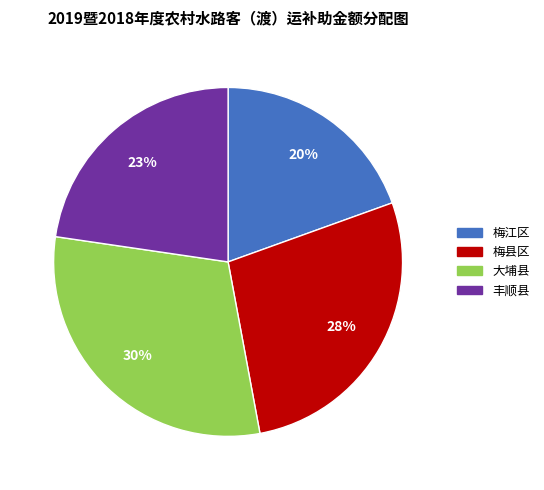

How many slices are in this pie chart?

4